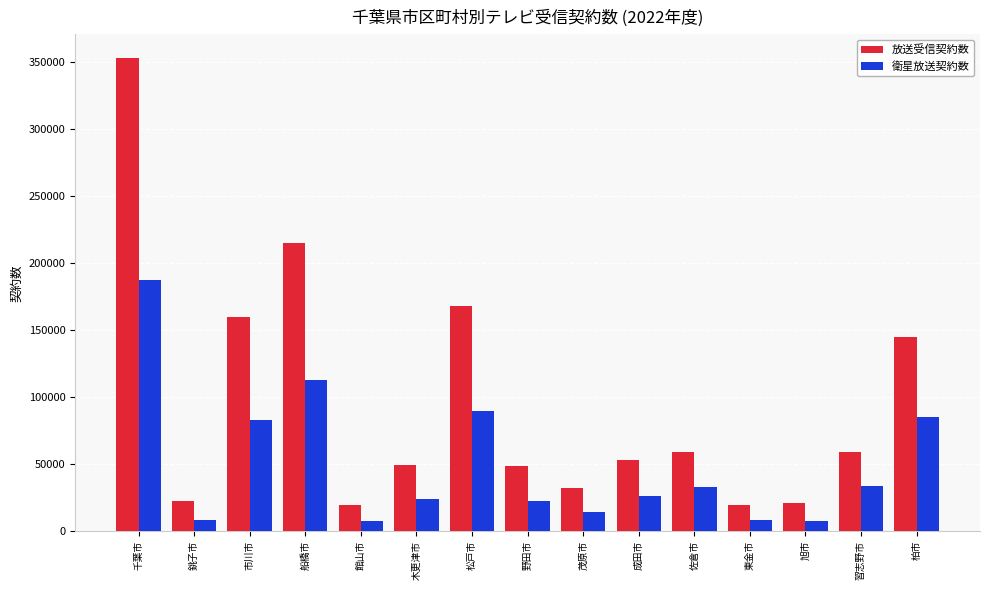

List the series in order of their overall mean, highest first.

放送受信契約数, 衛星放送契約数